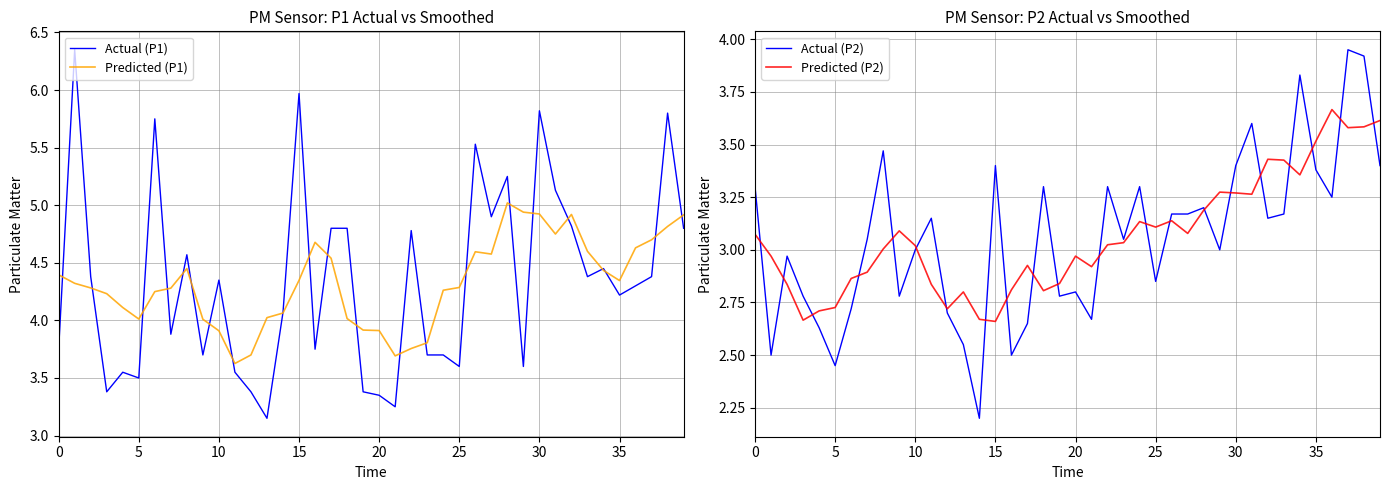

What is the value of the Predicted (P1) point at the 3rd from the left?

4.3